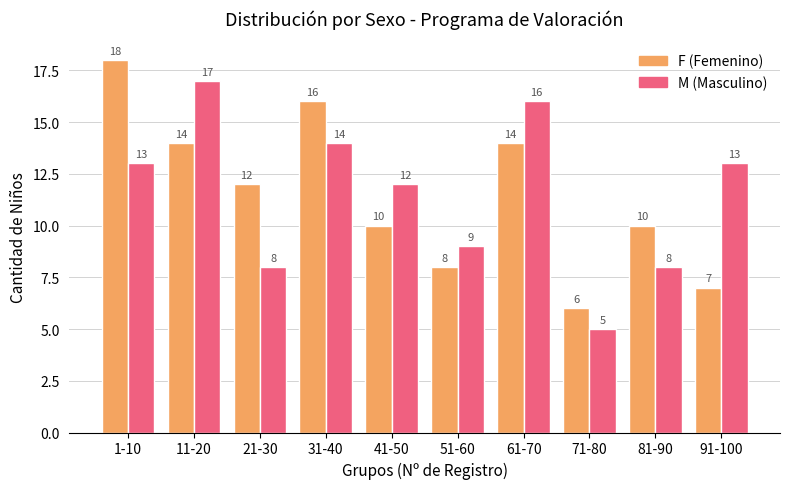

What is the greatest value displayed?

18